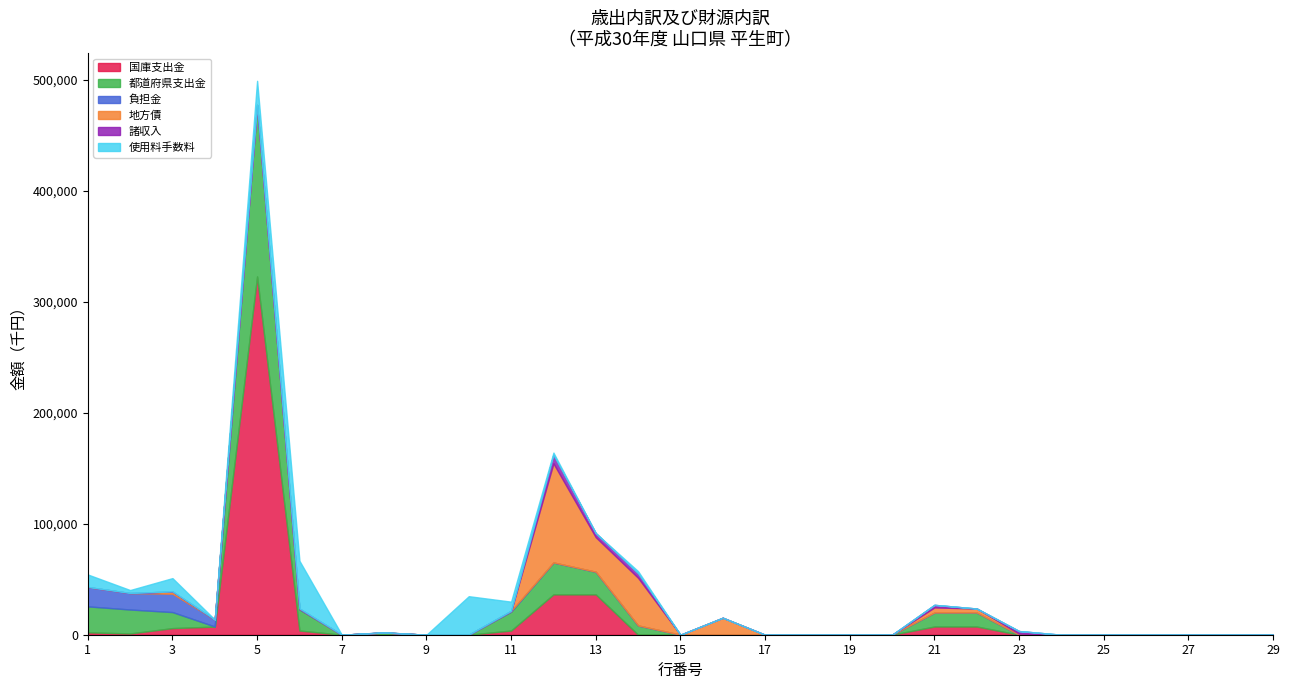

Reading left to right, list all the values displayed in this chart.

国庫支出金: 2170	1130	5959	7348	322757	3799	0	0	0	0	3799	36352	36352	0	0	0	0	0	0	0	7410	7410	0	0	0	0	0	0	0
都道府県支出金: 23369	21581	14440	58	154423	19004	0	1975	0	19	17010	28752	20393	8359	0	0	0	0	0	0	12590	12590	0	0	0	0	0	0	0
負担金: 17419	14849	16528	6278	65	653	0	0	0	0	653	0	0	0	0	0	0	0	0	0	0	0	0	0	0	0	0	0	0
地方債: 0	0	2100	0	0	0	0	0	0	0	0	89300	31100	42900	0	15300	0	0	0	0	4600	3600	1000	0	0	0	0	0	0
諸収入: 0	0	0	0	0	162	0	162	0	0	0	7662	3693	3969	0	0	0	0	0	0	2315	0	2315	0	0	0	0	0	0
使用料手数料: 11312	2692	11971	0	21715	43020	0	0	0	34694	8326	2000	0	2000	0	0	0	0	0	0	0	0	0	0	0	0	0	0	0